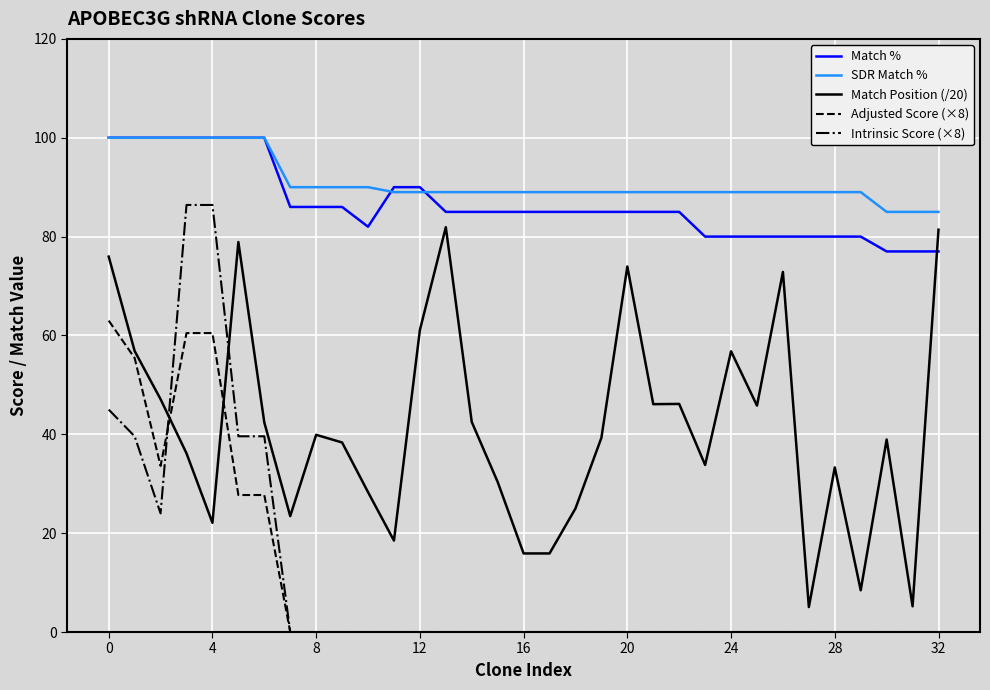

Which series has the widest spread of values?

Intrinsic Score (×8)